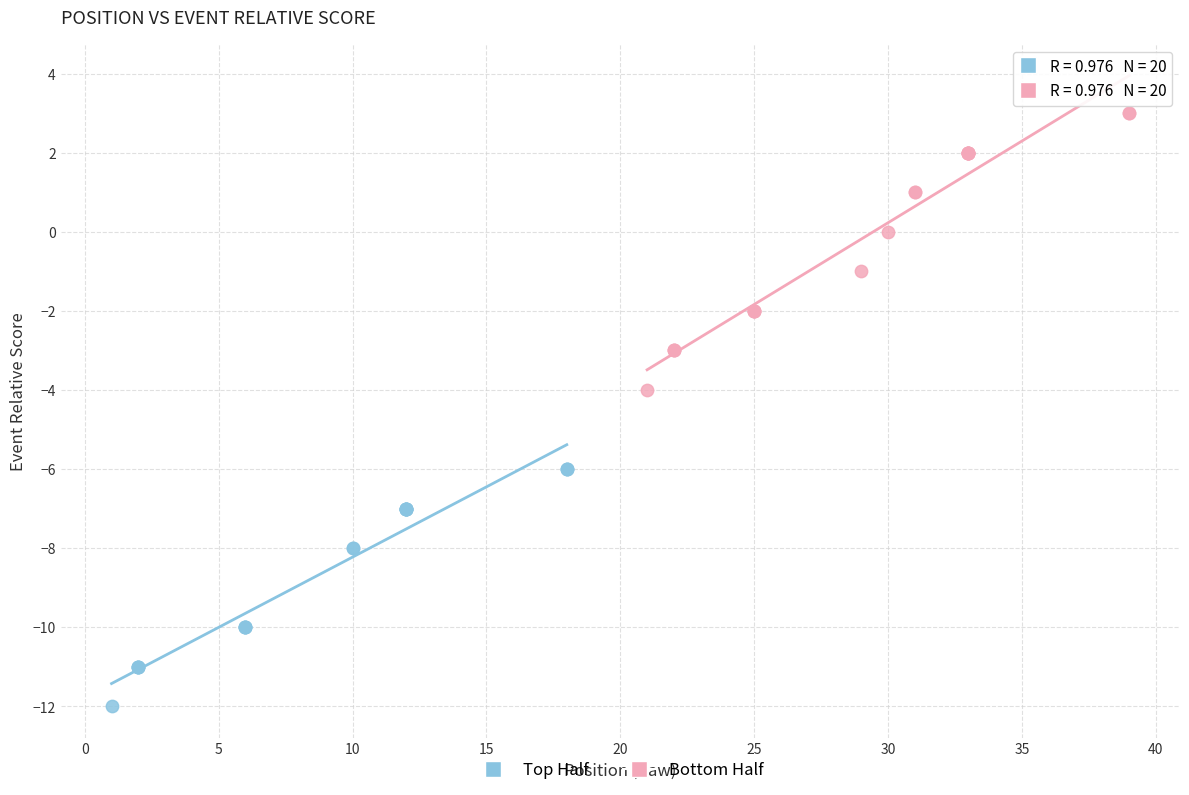

Which series reaches the maximum Y coordinate?

Bottom Half